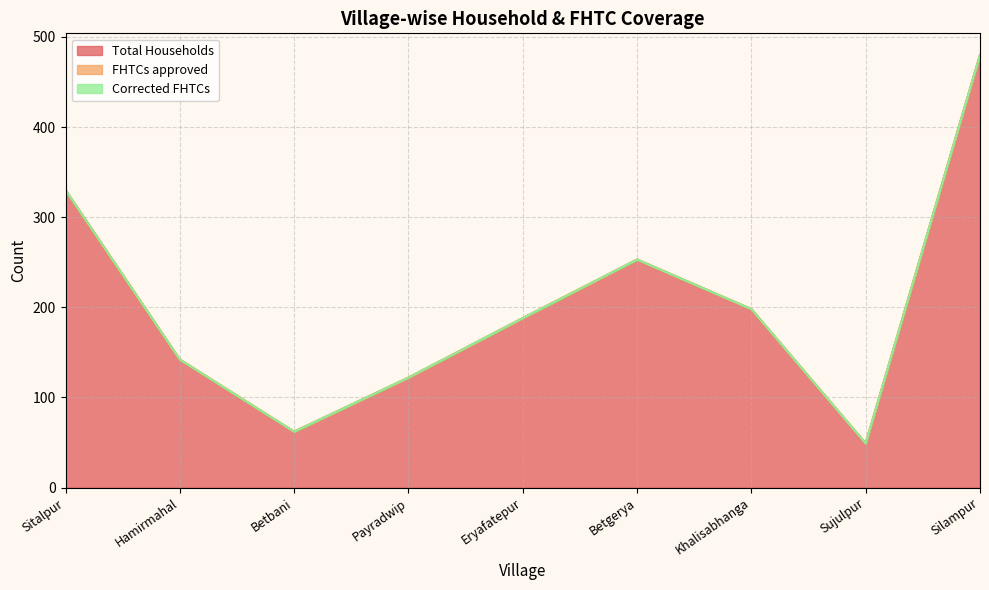

Is it true that Total Households equals 62 at Betbani?

True